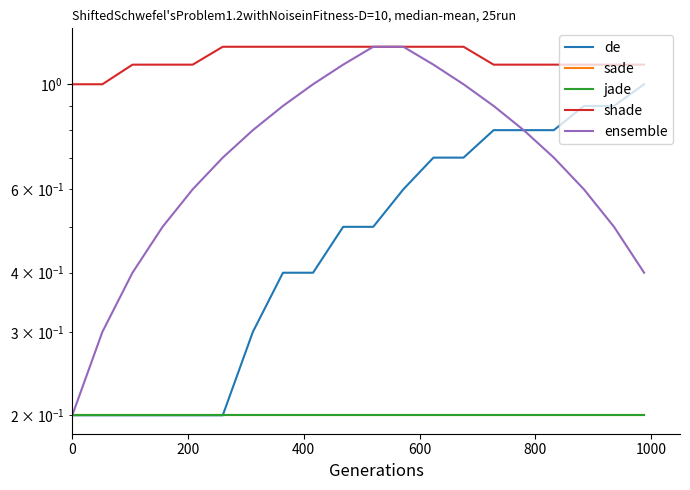

What is the maximum value shown in the chart?

1.2